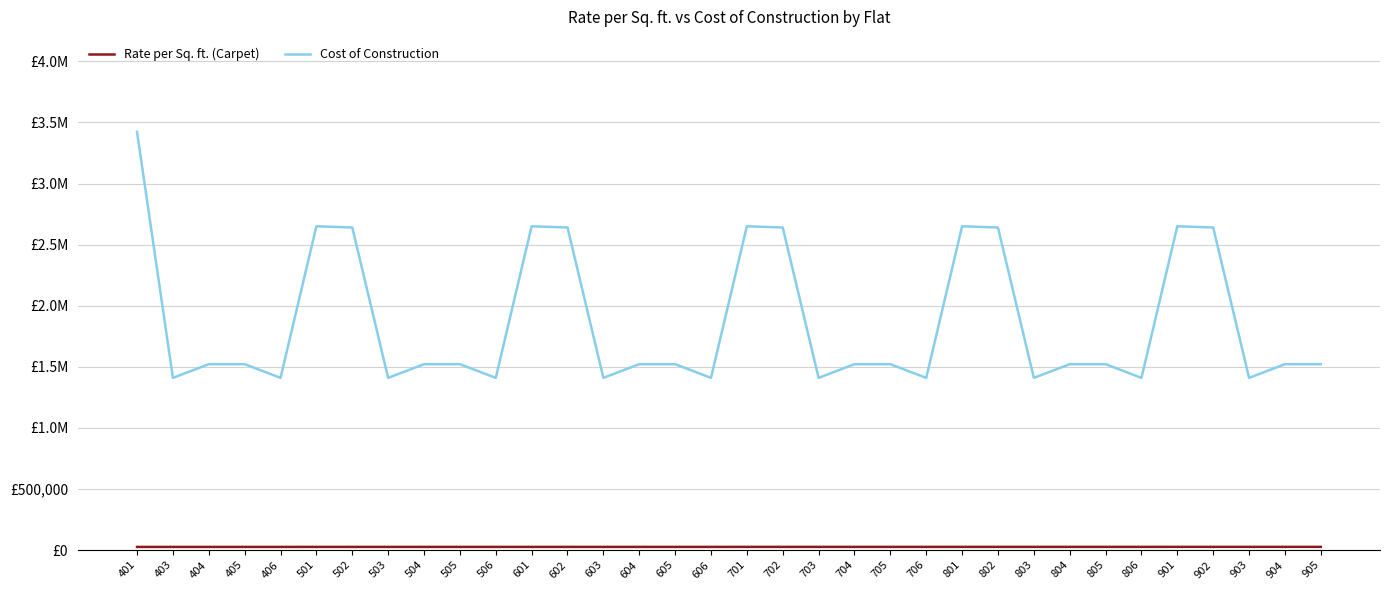

What is the value of the Rate per Sq. ft. (Carpet) point at the 11th from the left?

25580